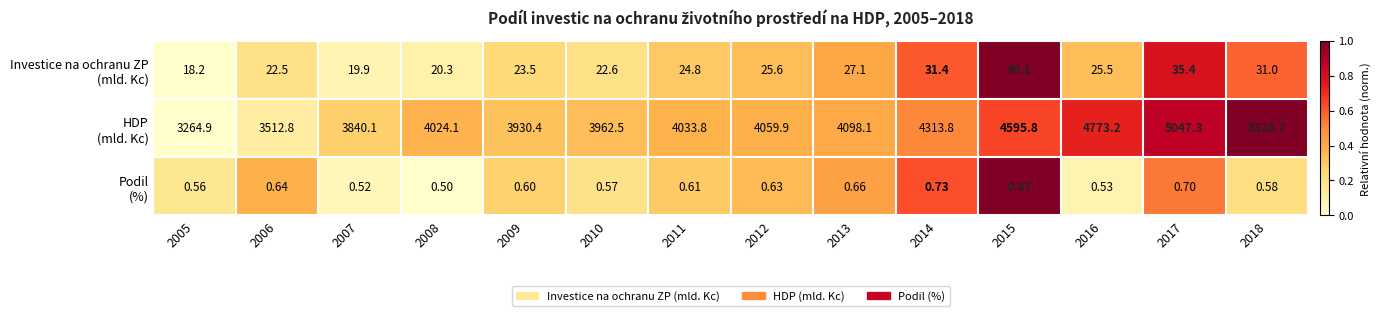

What is the total value across all series at 2013?

4125.9